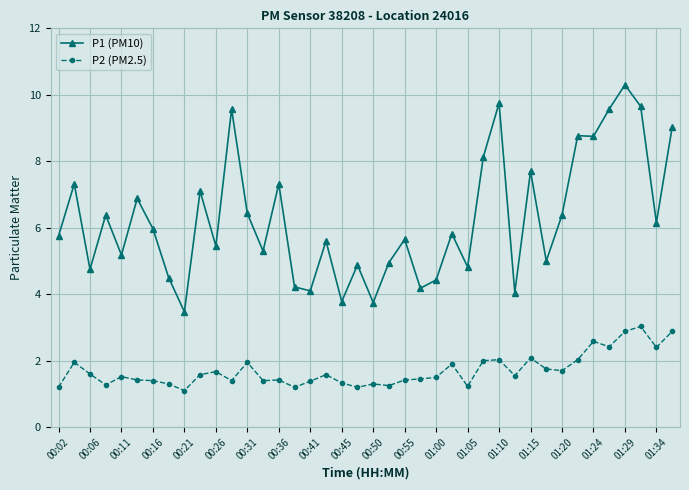

True or false: P2 (PM2.5) has more than 2 points higher than both neighbors.

True